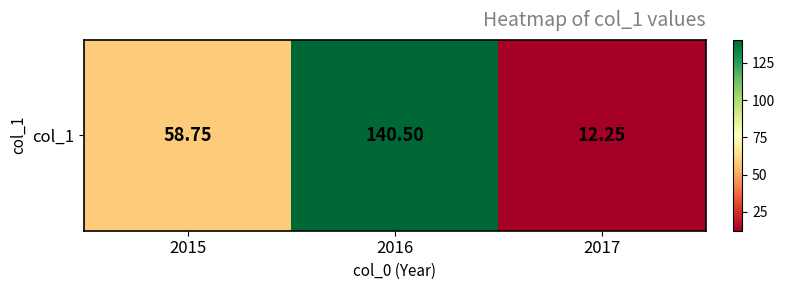

Where is the data nearest to the value 76?

2015